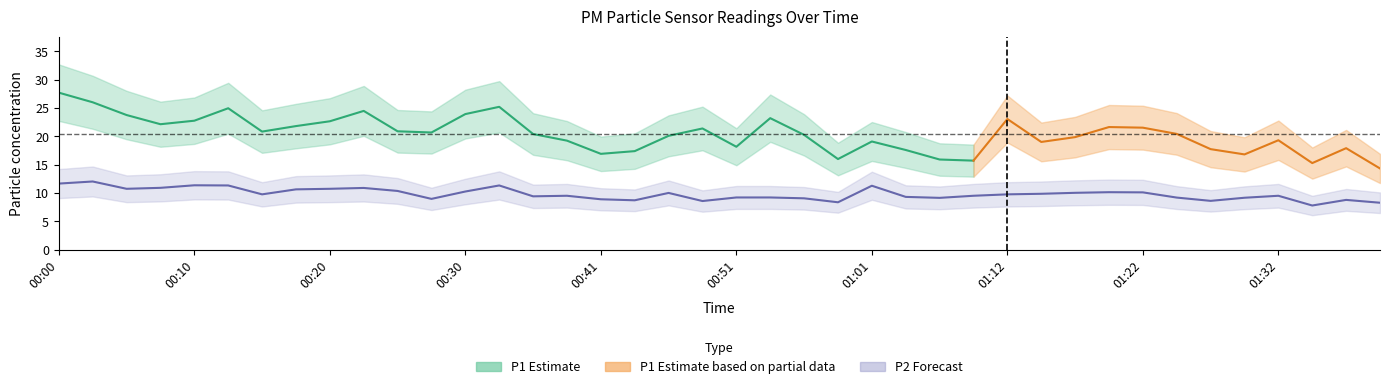

The value at 01:19 is 6.4. True or false?

False